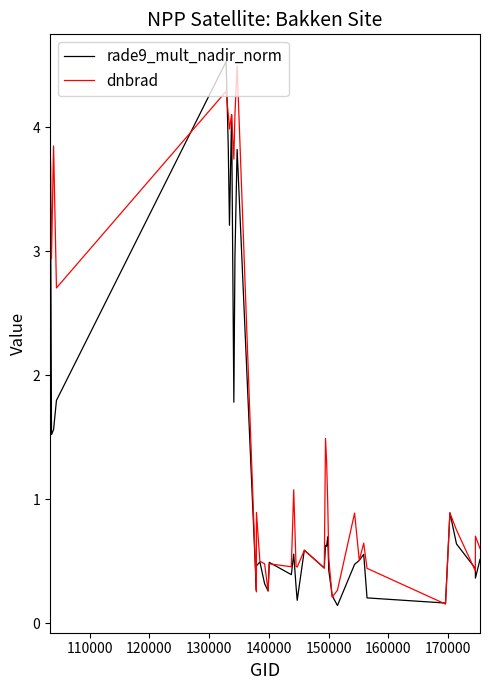

True or false: dnbrad has more than 1 interior local peaks.

True